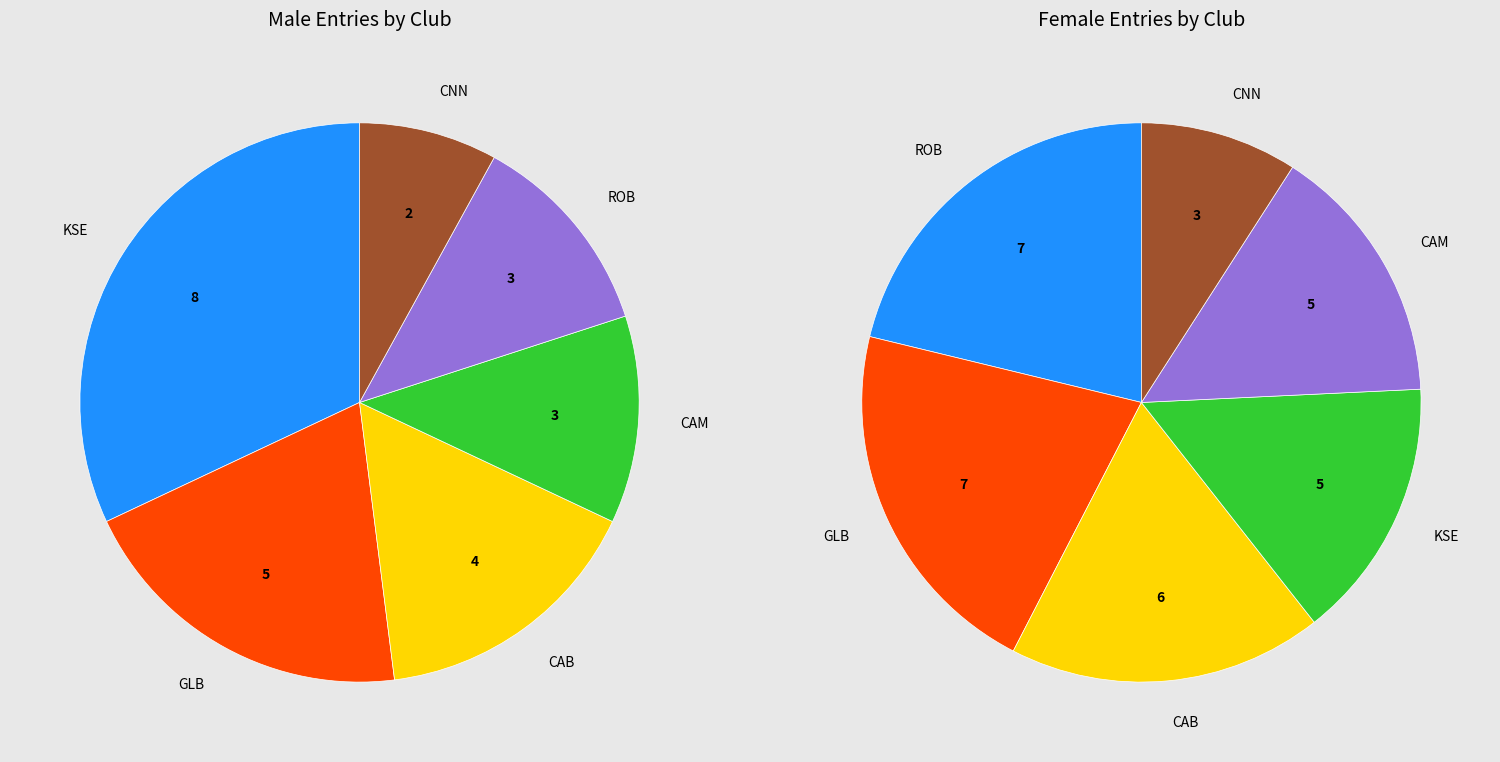

To the nearest percent, what is the combined percentage of GLB and CAM?

36%